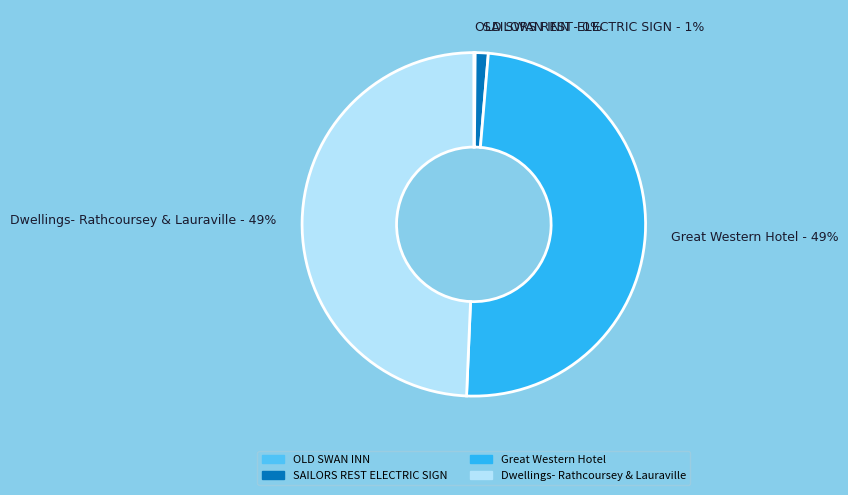

Which has a higher value, Dwellings- Rathcoursey & Lauraville or SAILORS REST ELECTRIC SIGN?

Dwellings- Rathcoursey & Lauraville